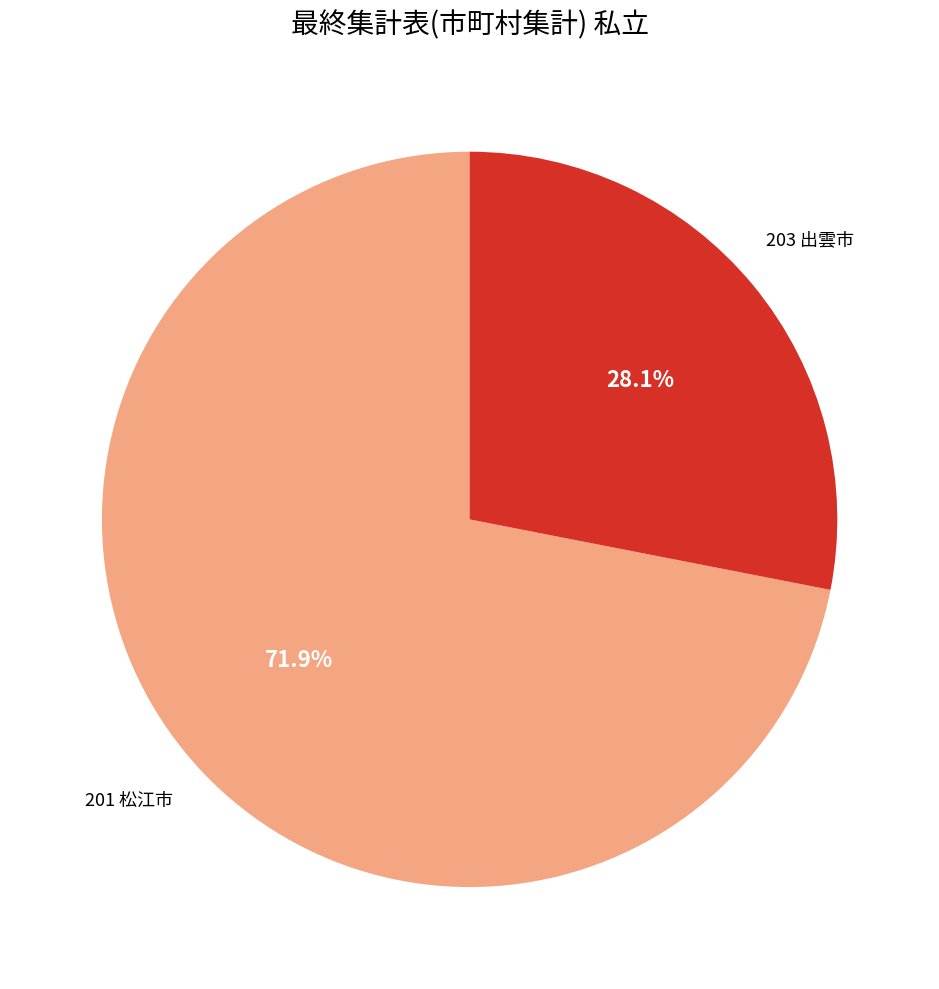

Is there any slice that represents more than half of the pie?

Yes